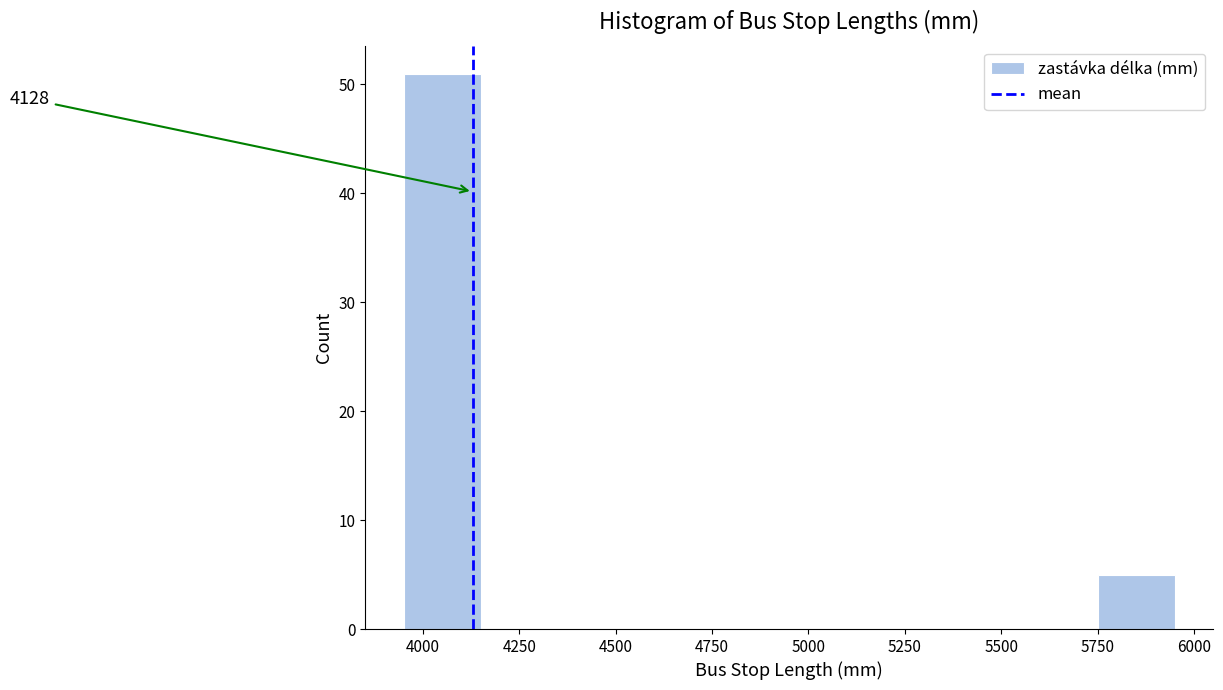

Over which range of the x-axis is the bar tallest?

3950 to 4150